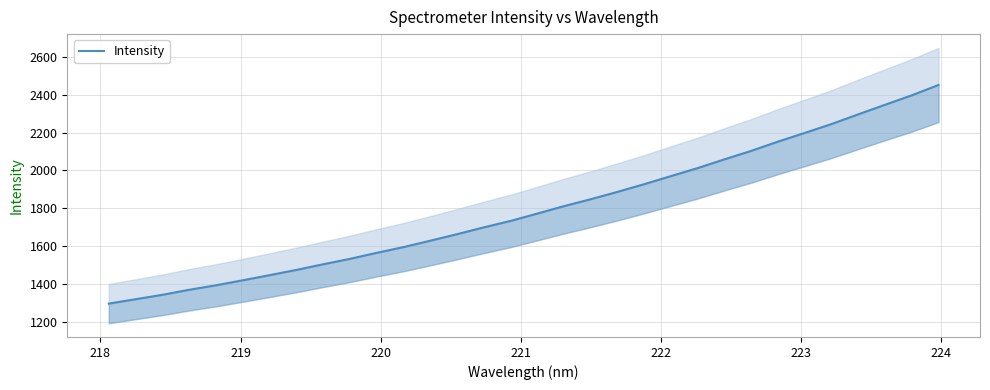

How many data points are above 1771?

16